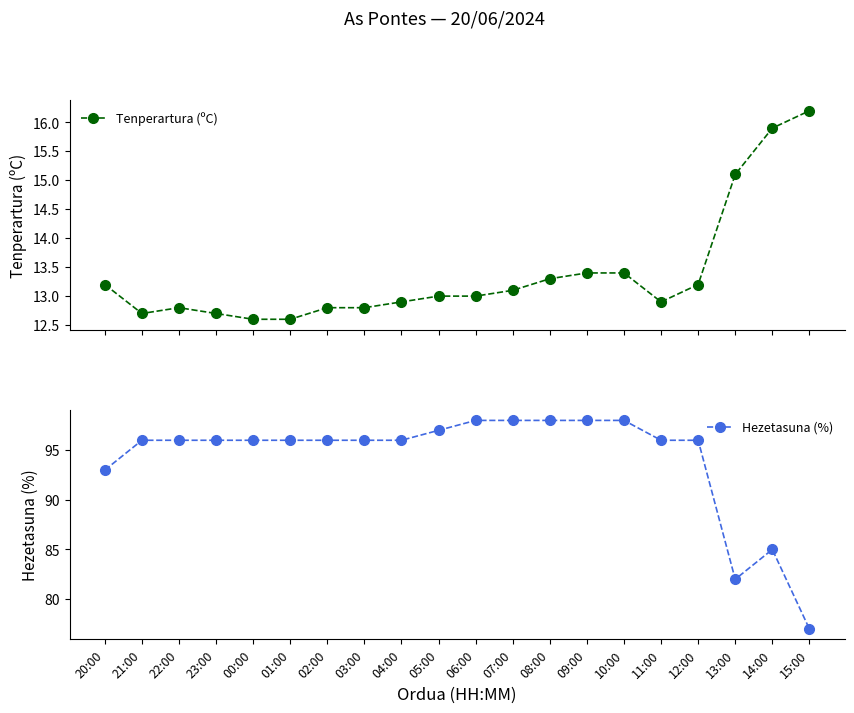

Is the value of Tenperartura (ºC) at 04:00 greater than the value of Hezetasuna (%) at 21:00?

No